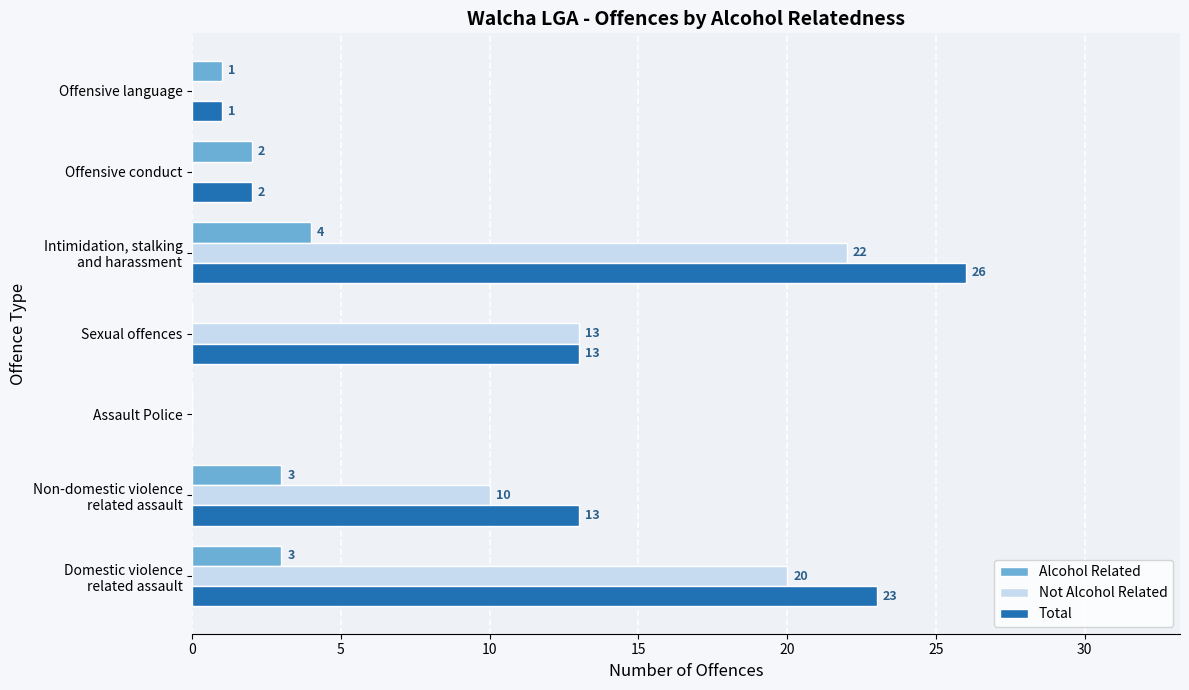

How many Alcohol Related values are between 0 and 3?

6